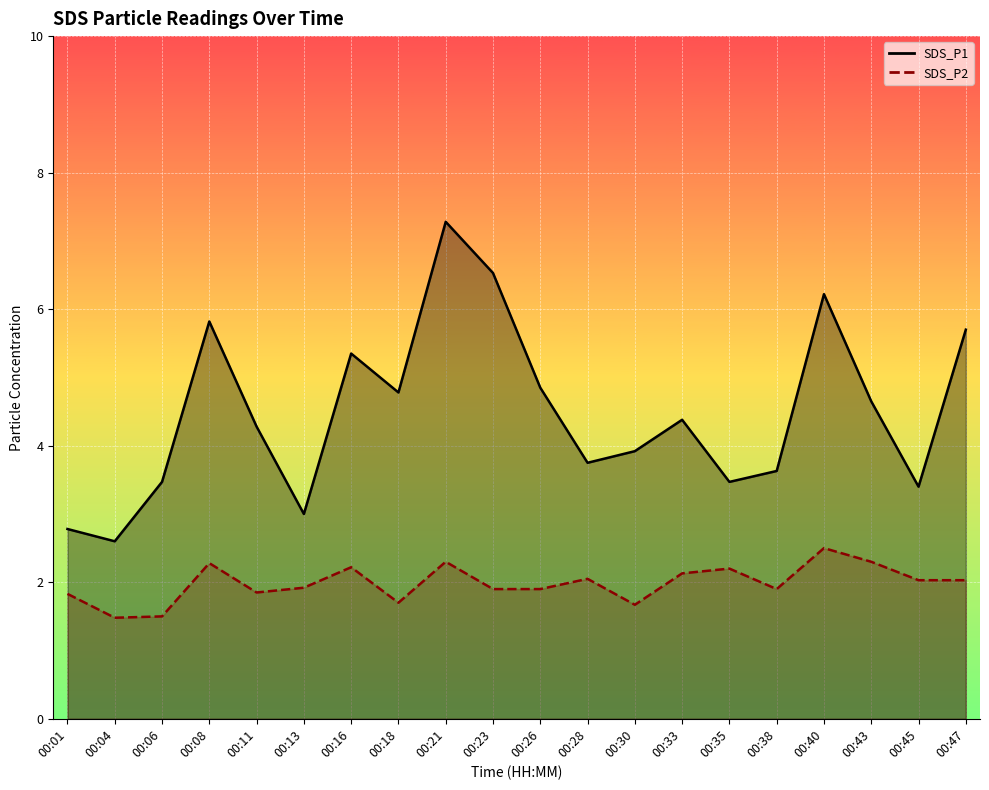

What is the value of the SDS_P1 point at the 12th from the left?

3.8